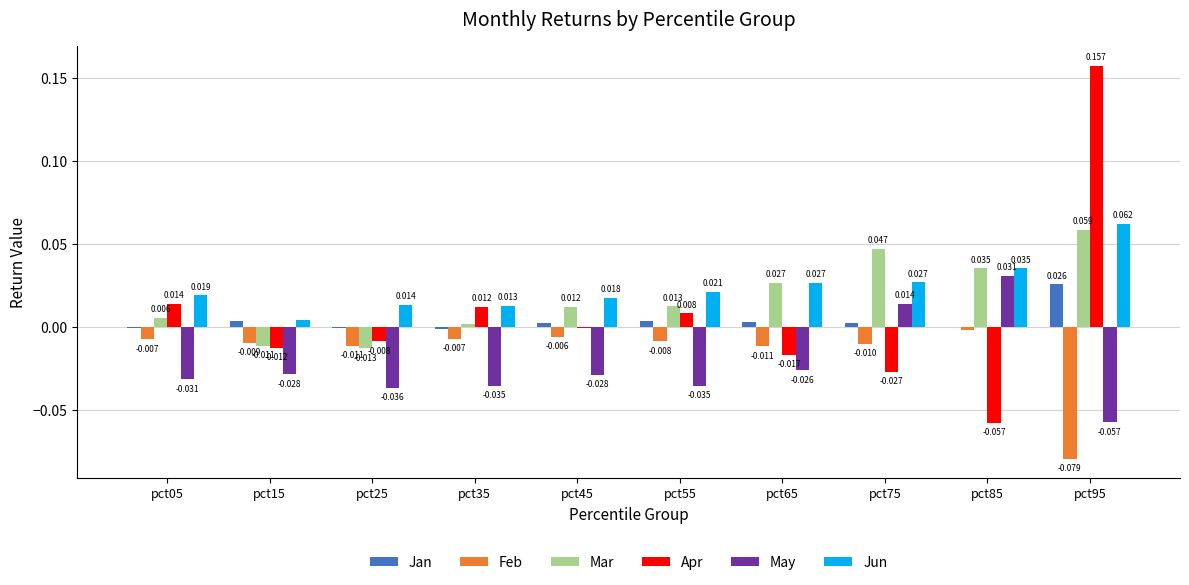

Is the value of Apr at pct65 greater than the value of Mar at pct65?

No